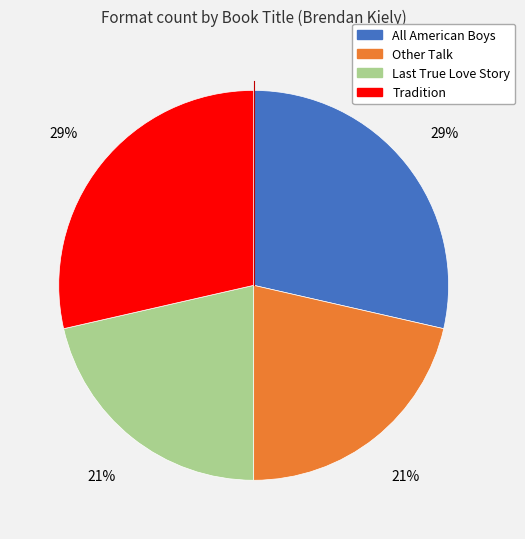

Count the number of slices in the pie.

4